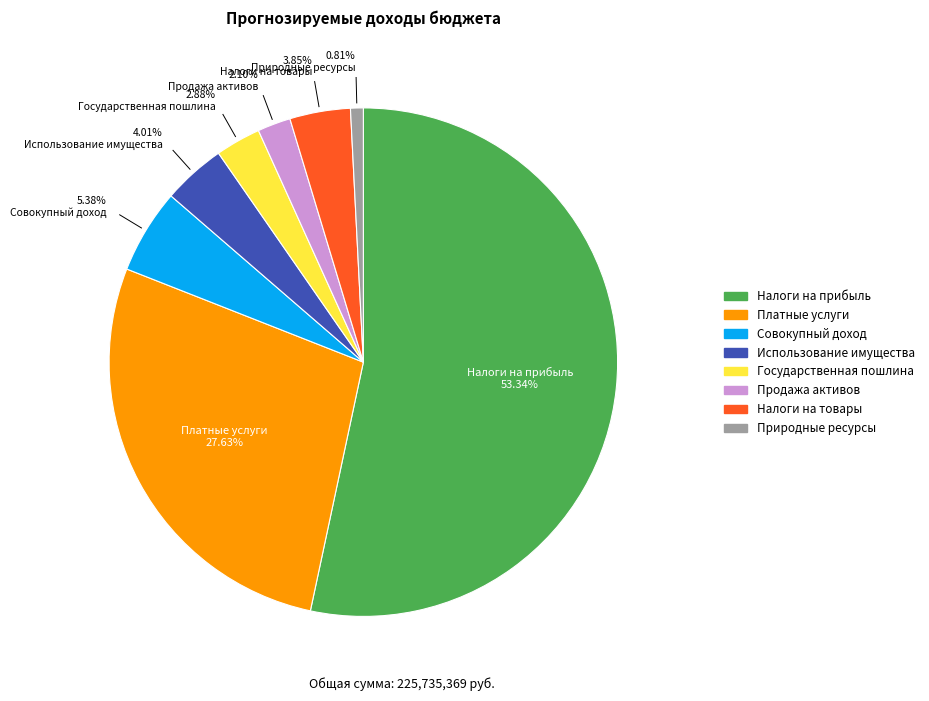

Does any single category account for the majority?

Yes